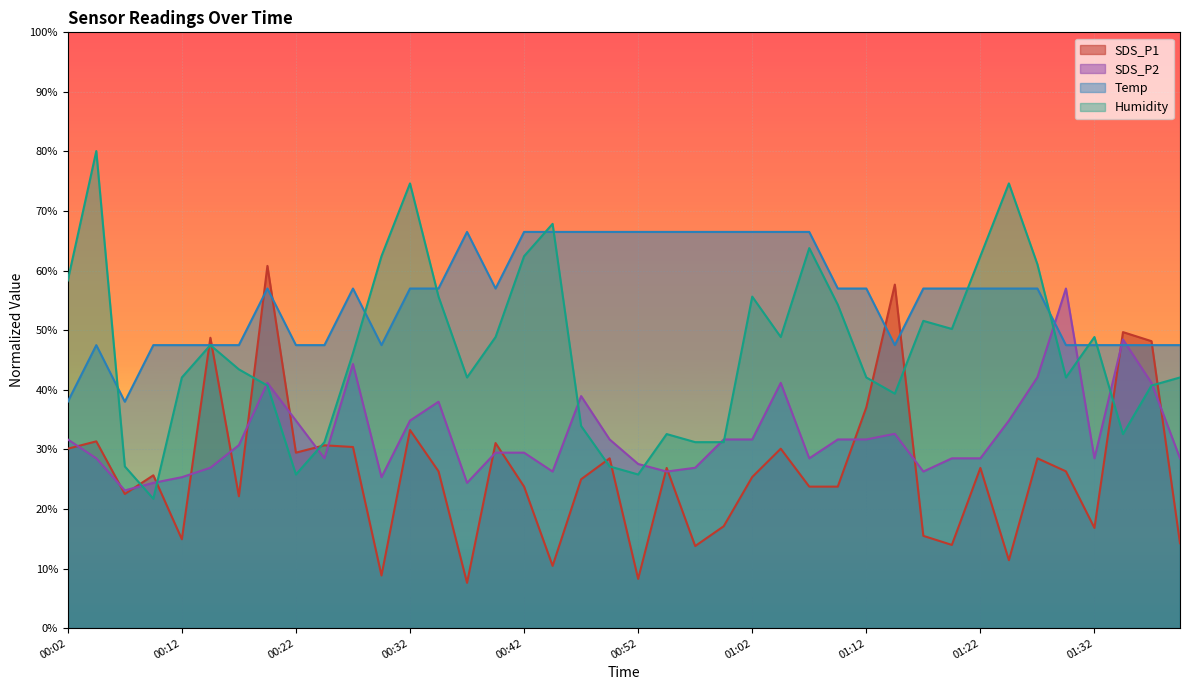

Read the SDS_P1 value at 01:35.

49.7